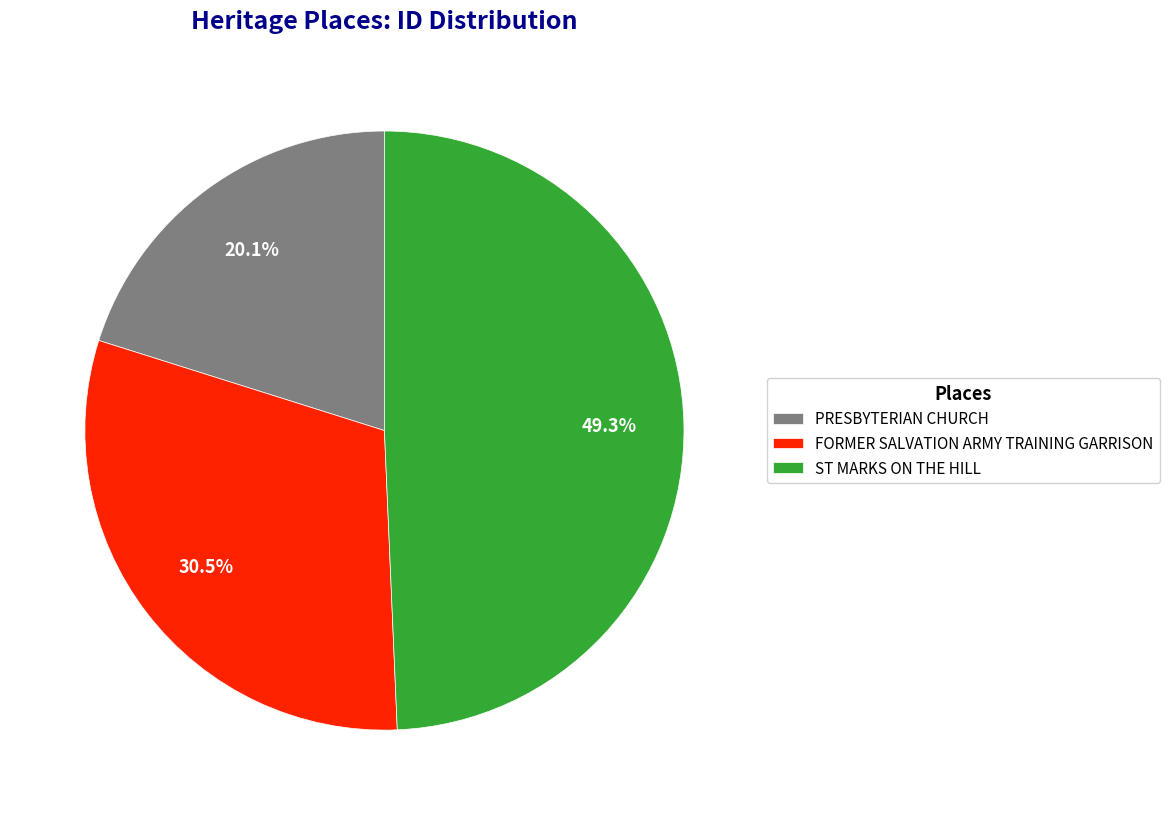

Count the number of slices in the pie.

3